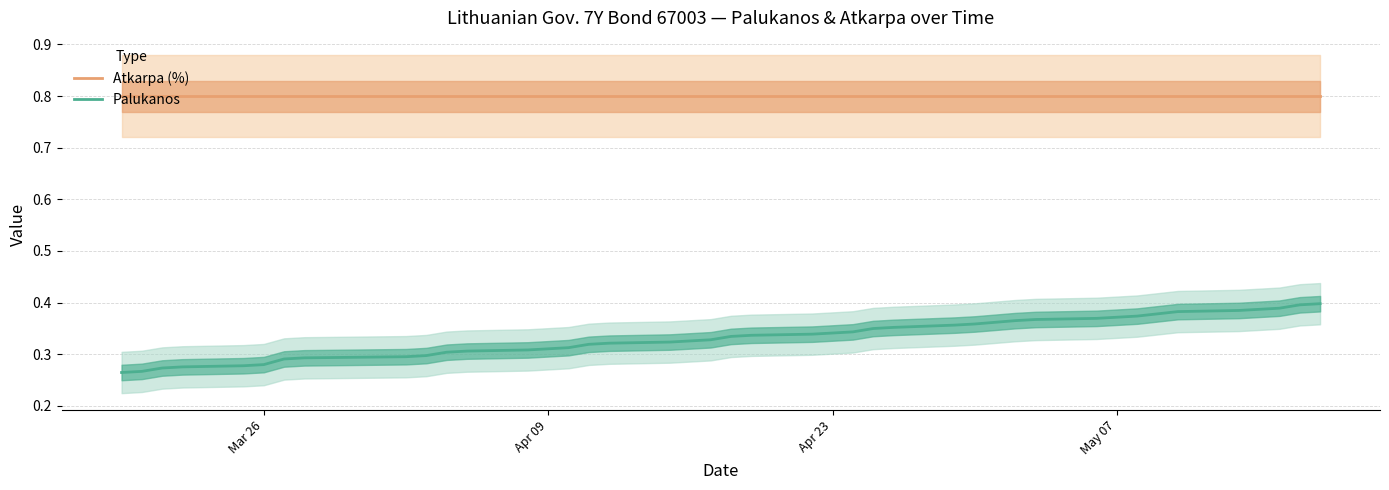

What is the lowest value of the Atkarpa (%) series?

0.8